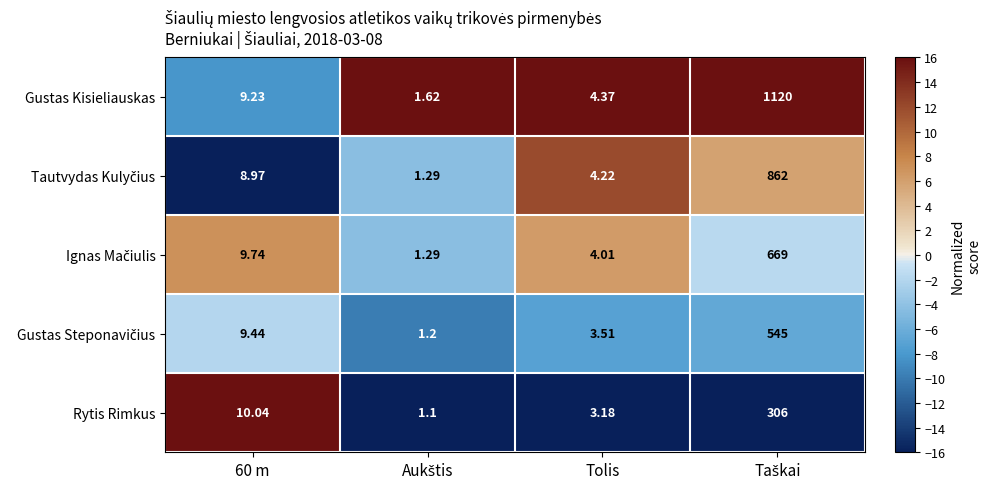

Which series has the largest total across all categories?

Gustas Kisieliauskas